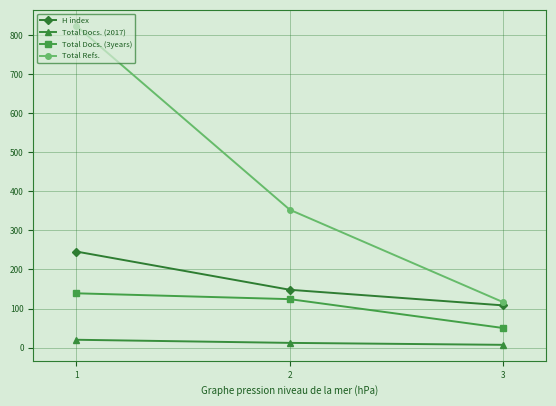

What is the lowest value of the Total Refs. series?

116